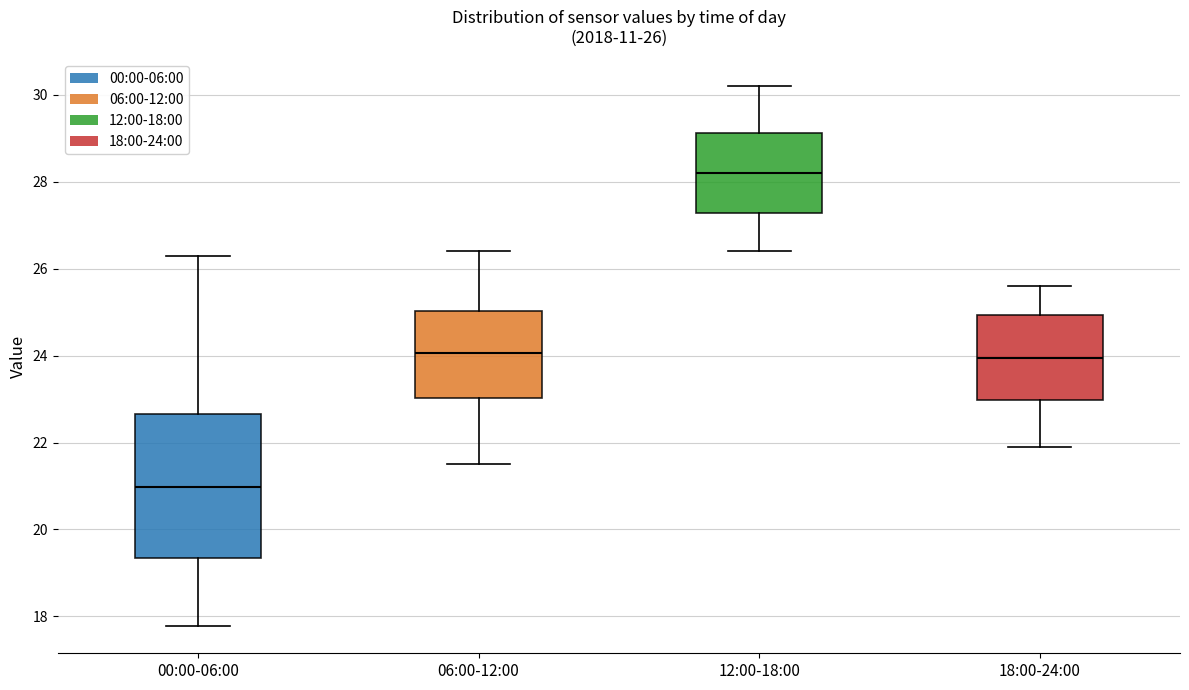

Which box's median line is the lowest?

00:00-06:00